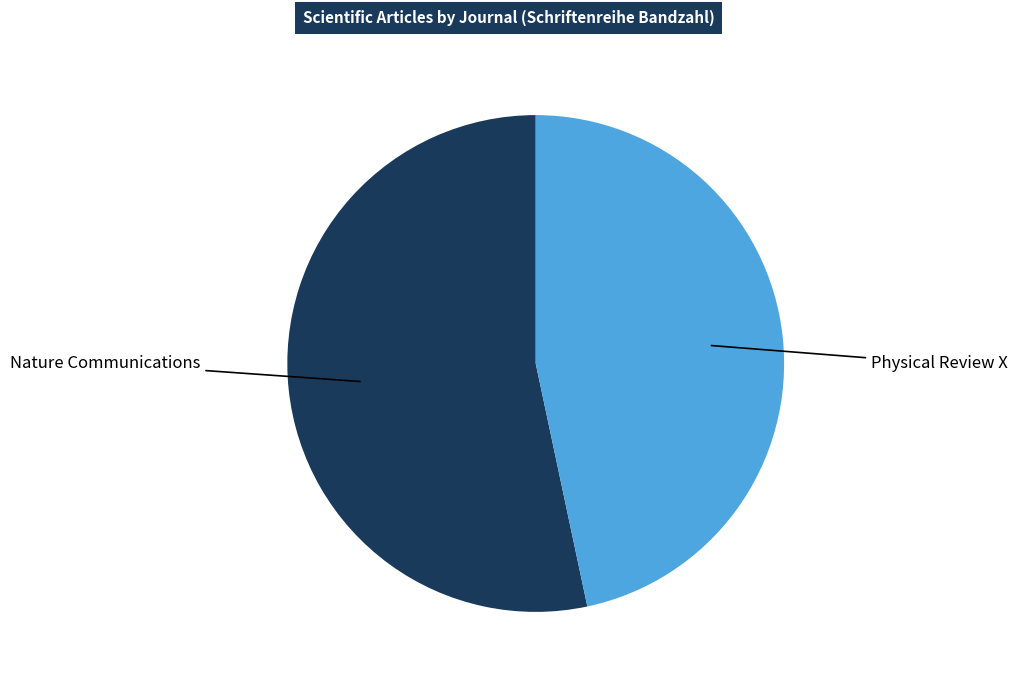

Count the number of slices in the pie.

2